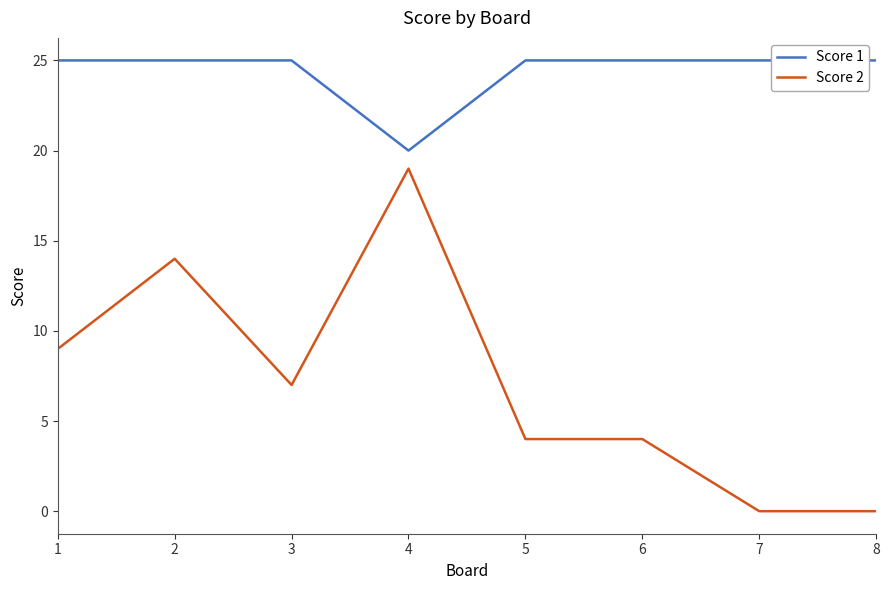

How many lines are shown in the chart?

2